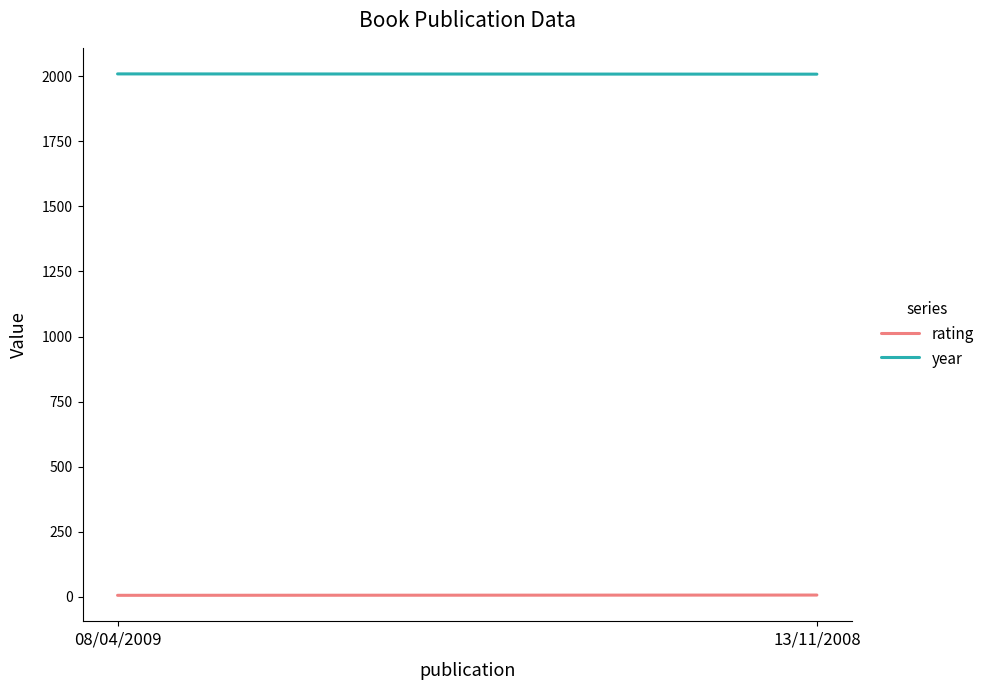

The rating series shows 9 at 08/04/2009. True or false?

False